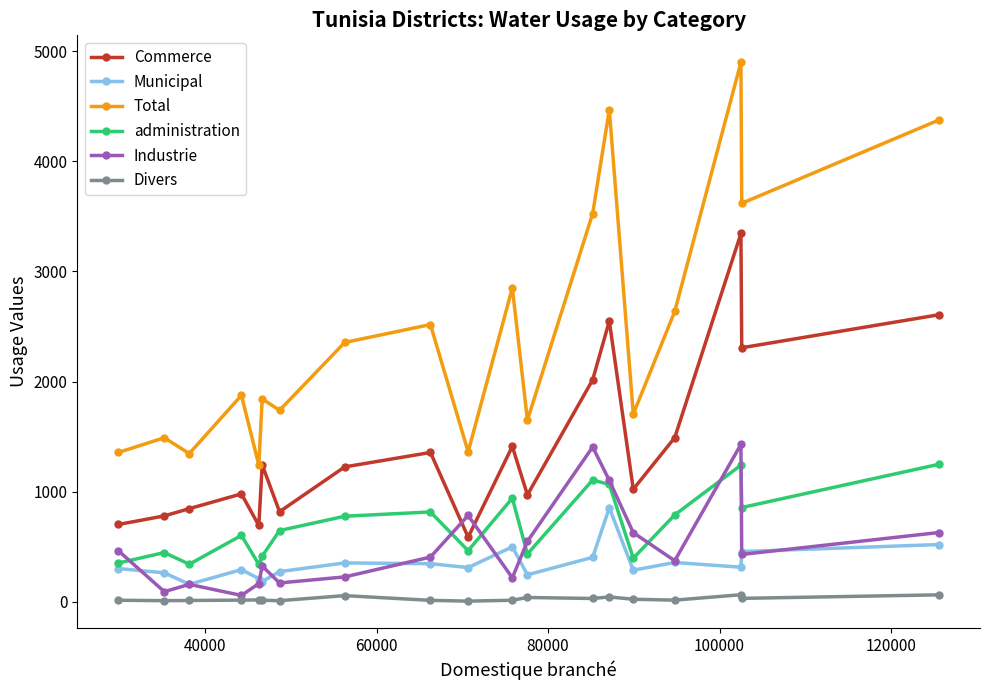

True or false: Divers and Commerce intersect in this chart.

False